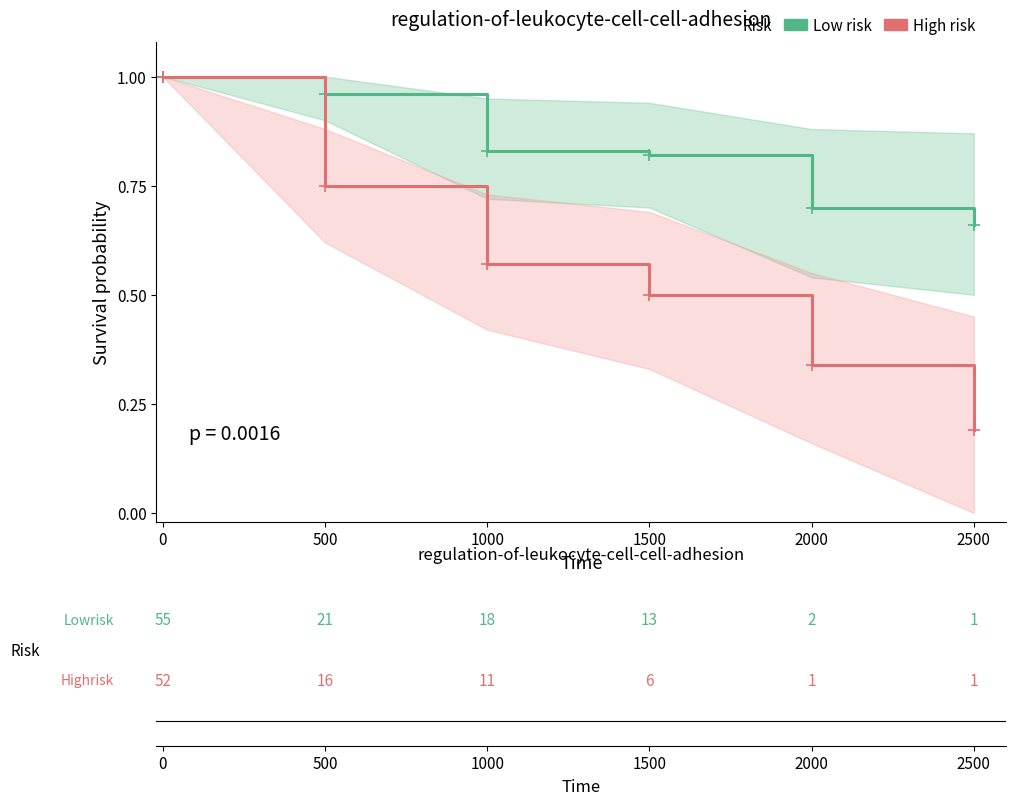

Which series has the largest range (max minus min)?

High risk